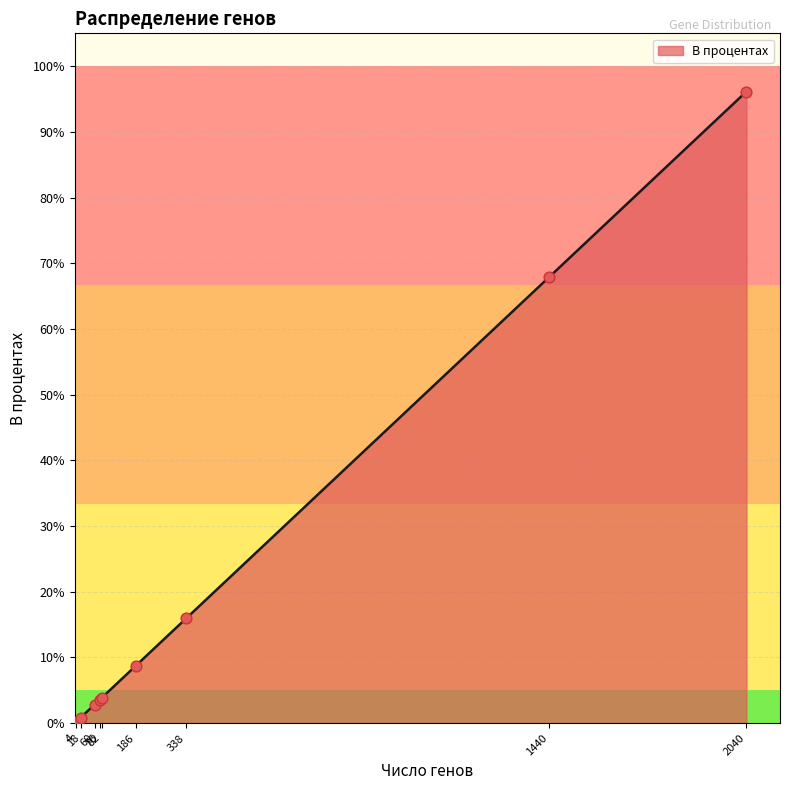

What is the maximum value shown in the chart?

96.1